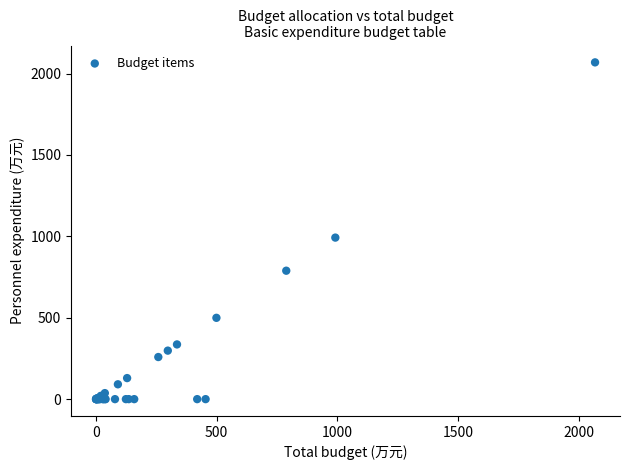

What Y value in the scatter plot is closest to 1034?

992.2